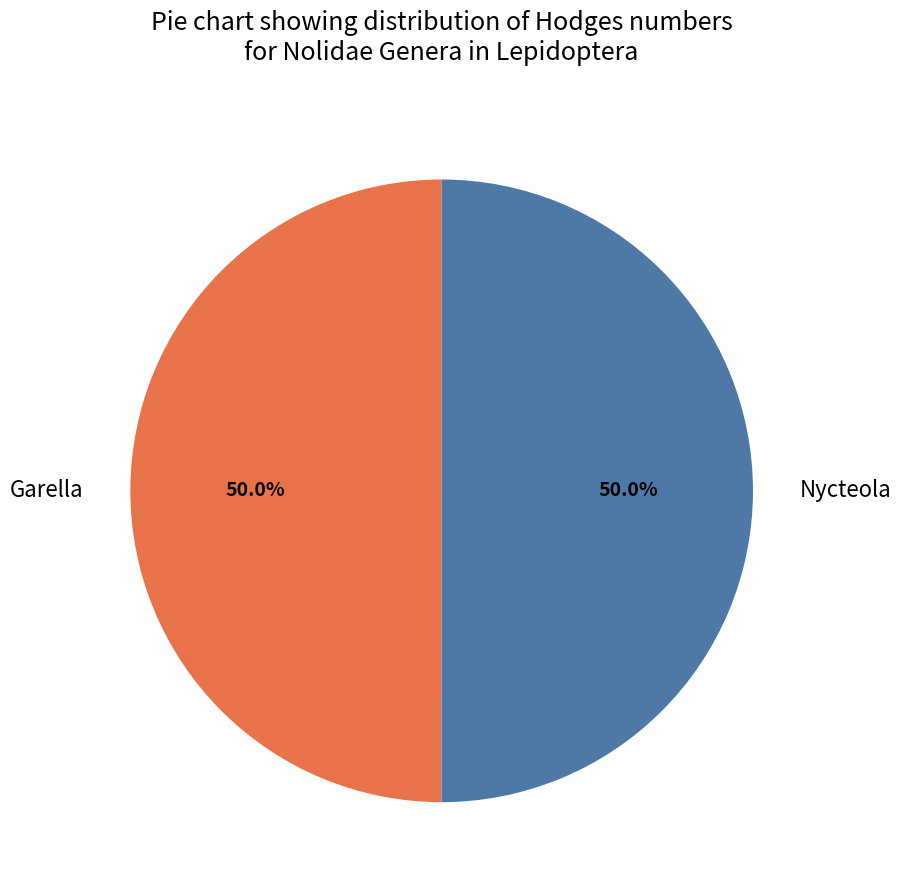

How much of the chart is everything except Nycteola?

50.0%